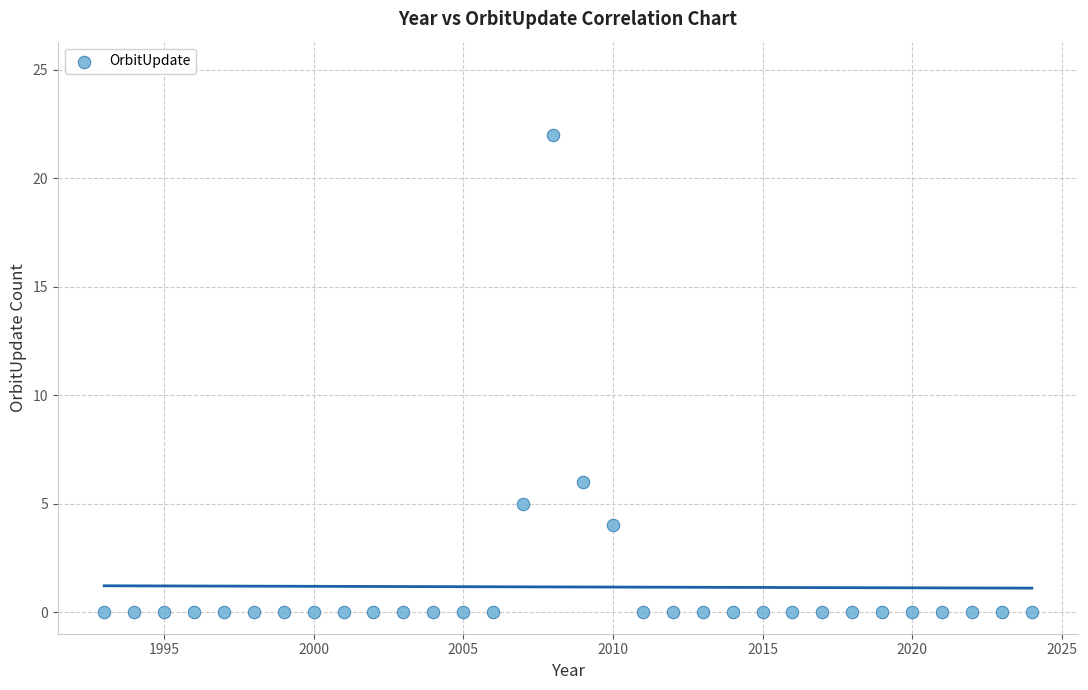

What is the range of Y values (max minus min)?

22